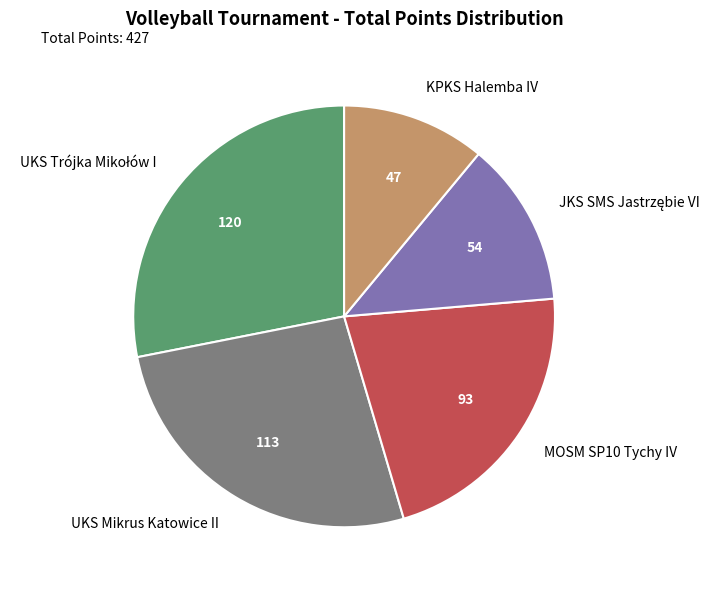

What is the smallest slice in the pie chart?

KPKS Halemba IV